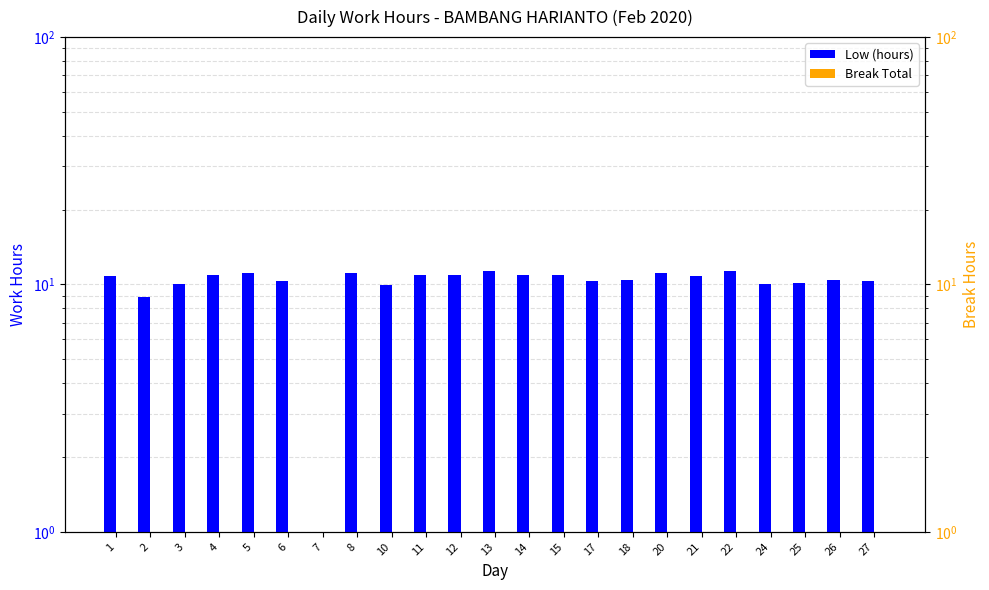

Which series has the largest total across all categories?

Low (hours)